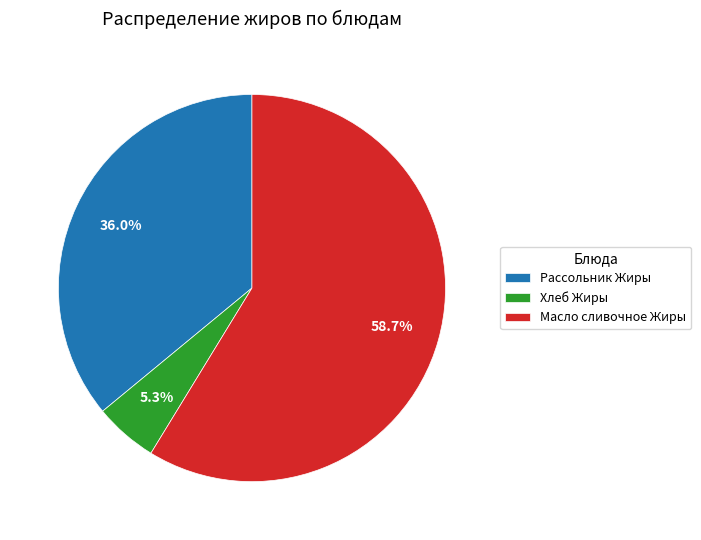

How many segments does this pie chart have?

3